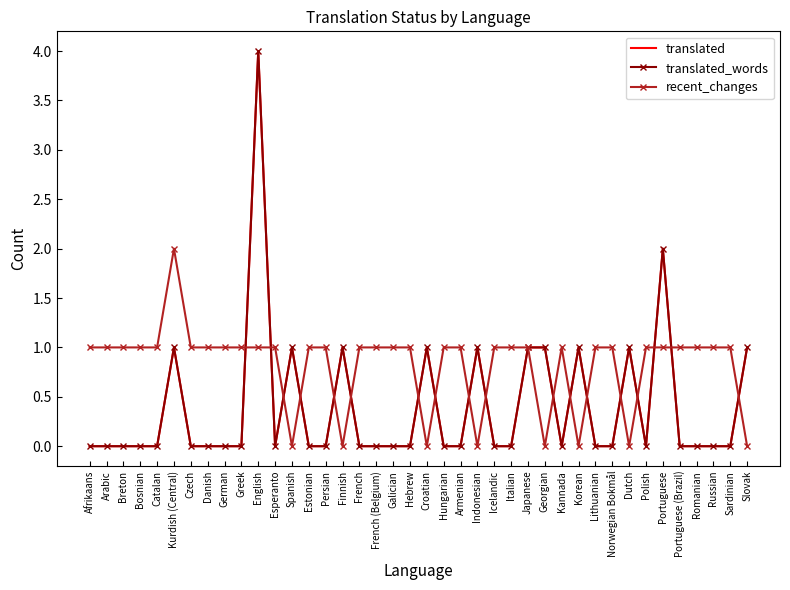

What are all the series names shown in the legend?

translated, translated_words, recent_changes